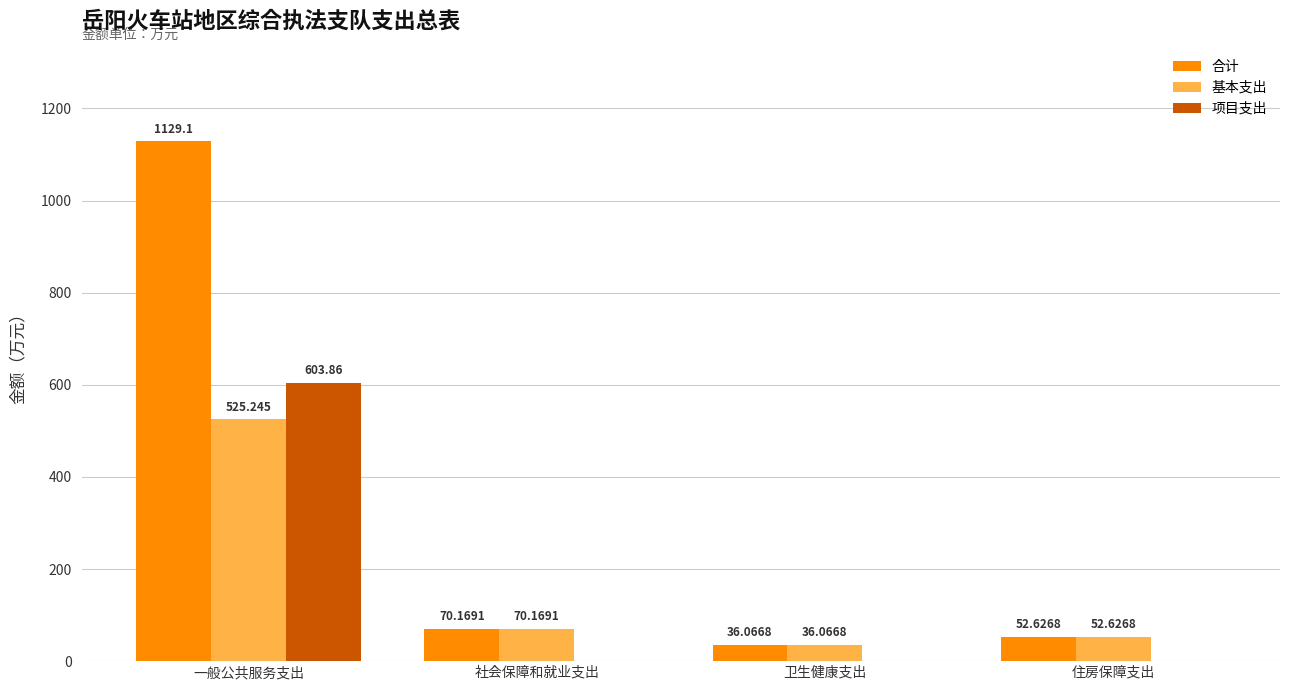

At which category is the sum across all series the highest?

一般公共服务支出